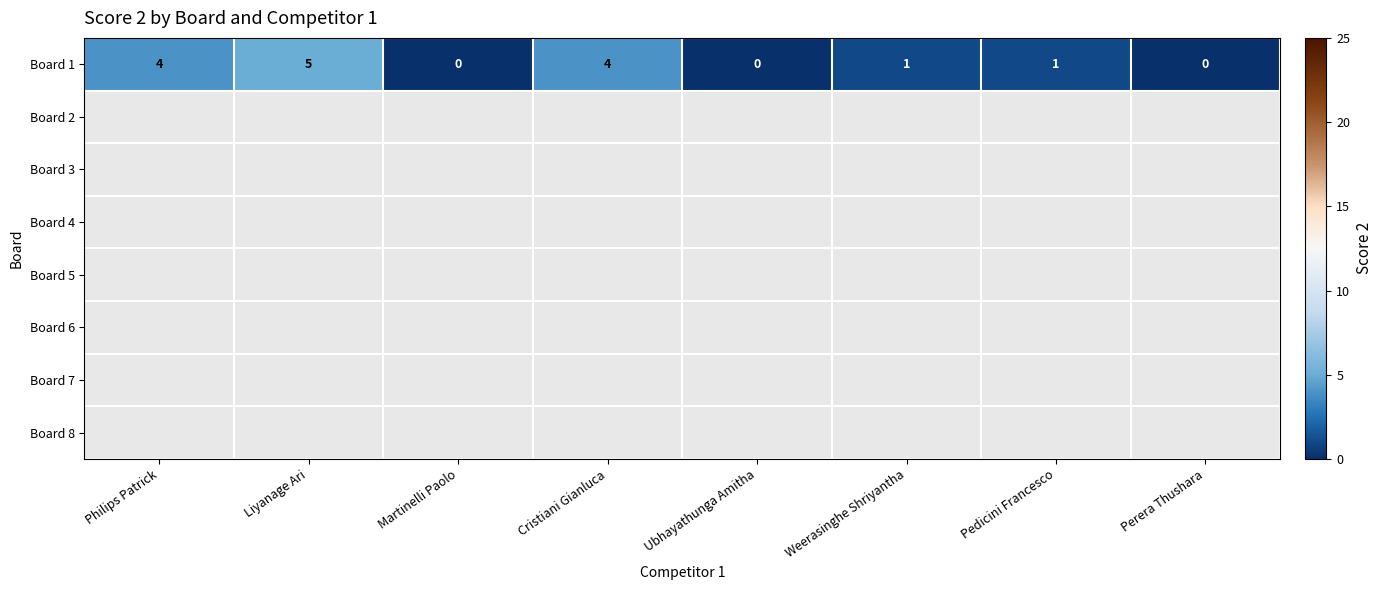

List the labels in order of value, largest first.

Liyanage Ari, Philips Patrick, Cristiani Gianluca, Weerasinghe Shriyantha, Pedicini Francesco, Martinelli Paolo, Ubhayathunga Amitha, Perera Thushara